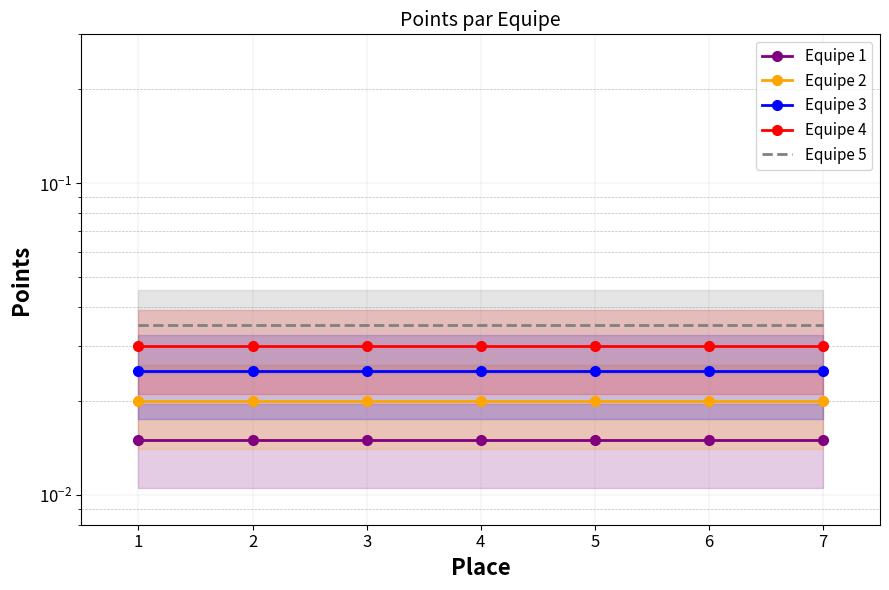

How many lines are shown in the chart?

5